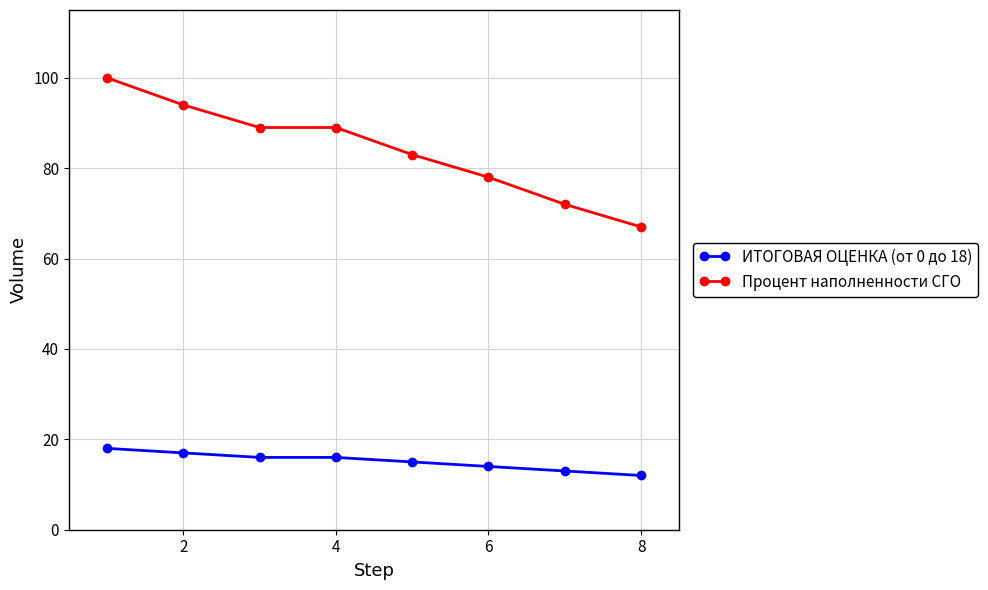

True or false: Процент наполненности СГО has more than 1 interior local peaks.

False